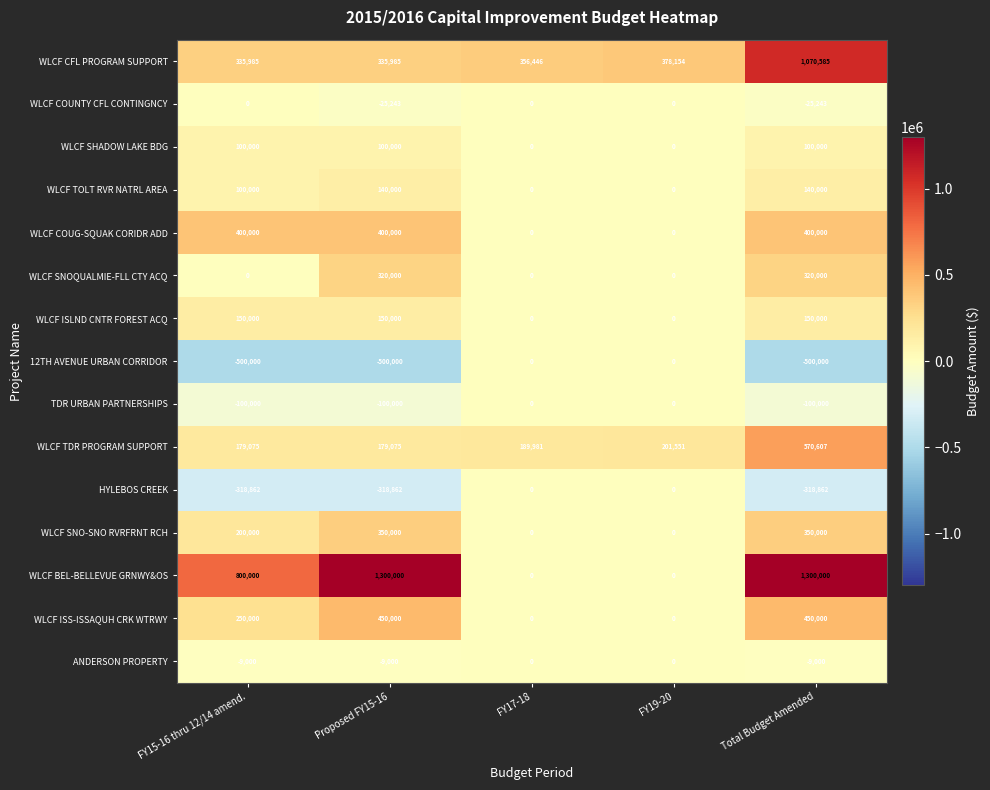

Which series changed the most between FY17-18 and Total Budget Amended?

WLCF BEL-BELLEVUE GRNWY&OS